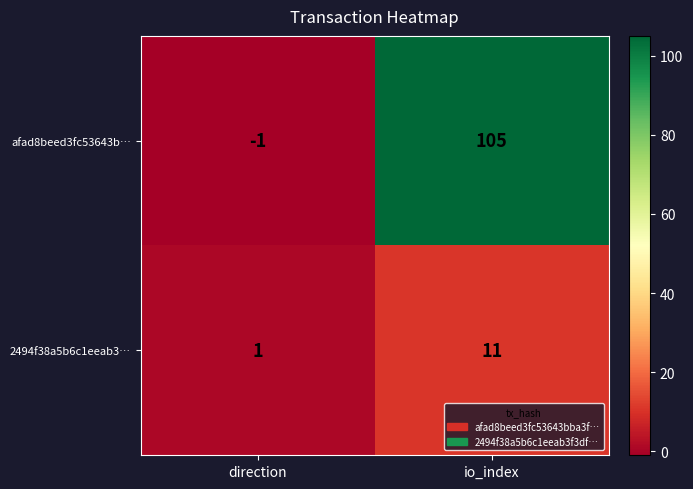

How many series are shown in this chart?

2